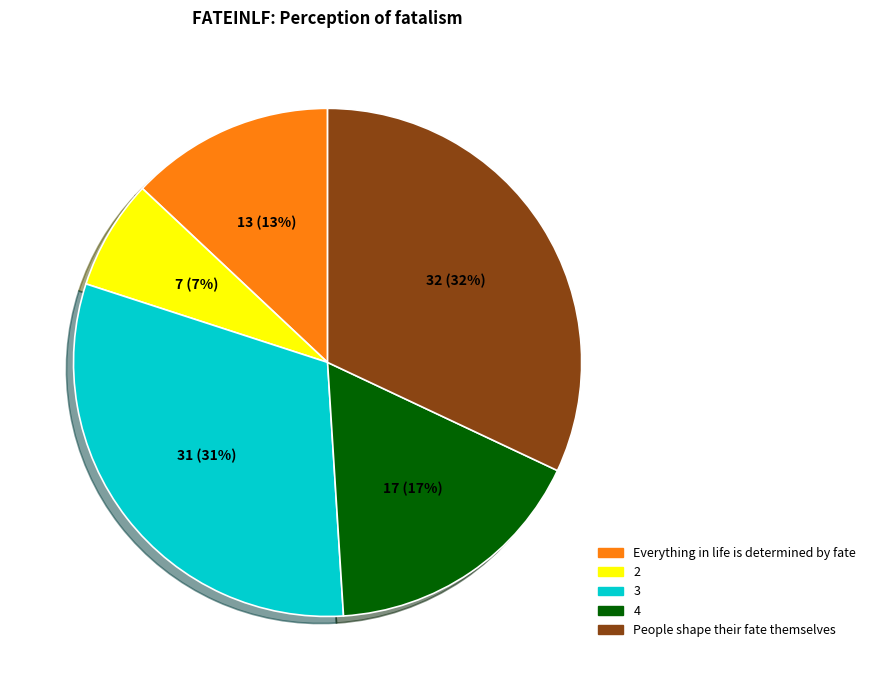

Does any single category account for the majority?

No